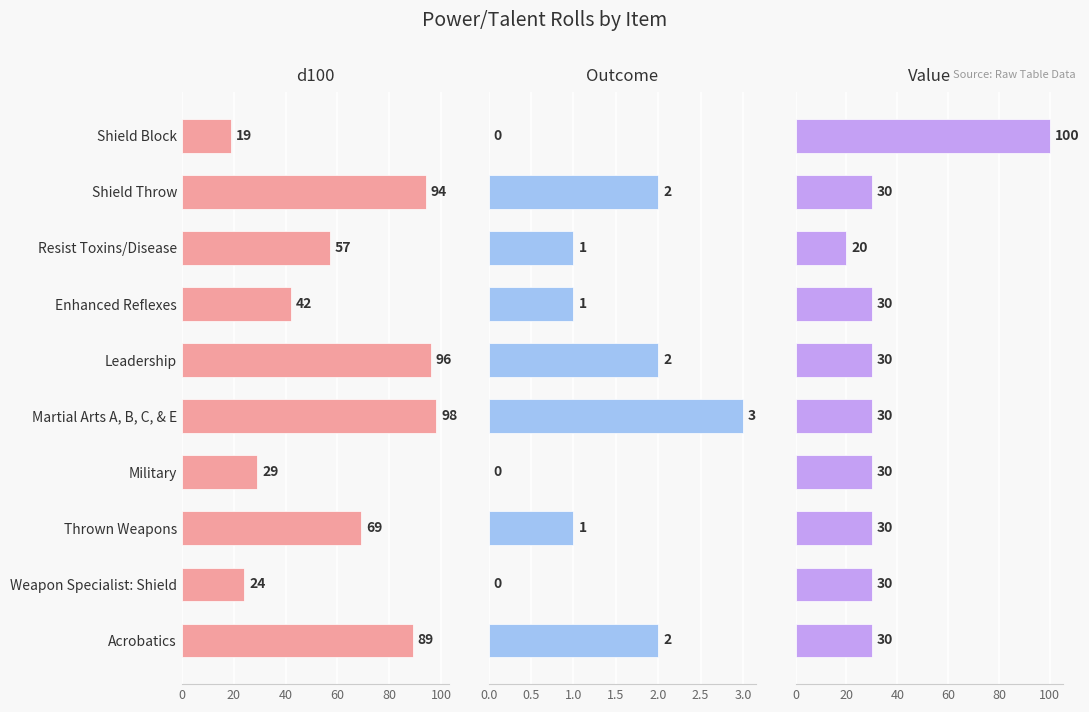

The value of d100 at Resist Toxins/Disease is 39. True or false?

False